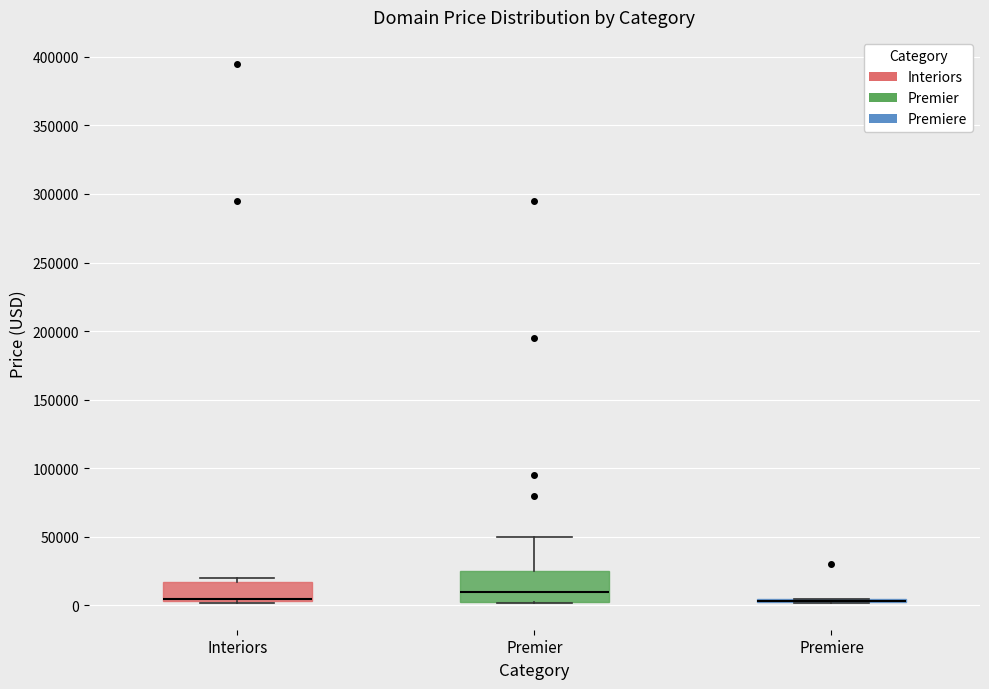

Reading left to right, read every box against the y-axis: the position of its median line, the range the box covers, and the ends of its whiskers. The values are not printed on the chart, so give them approximately, as read against the axis.

Interiors: median 5000 (just above the box's lower edge), box 5000 to 15000, whiskers 0 to 20000
Premier: median 10000, box 0 to 25000, whiskers 0 to 50000
Premiere: box collapsed to a line at 5000, whiskers 0 to 5000